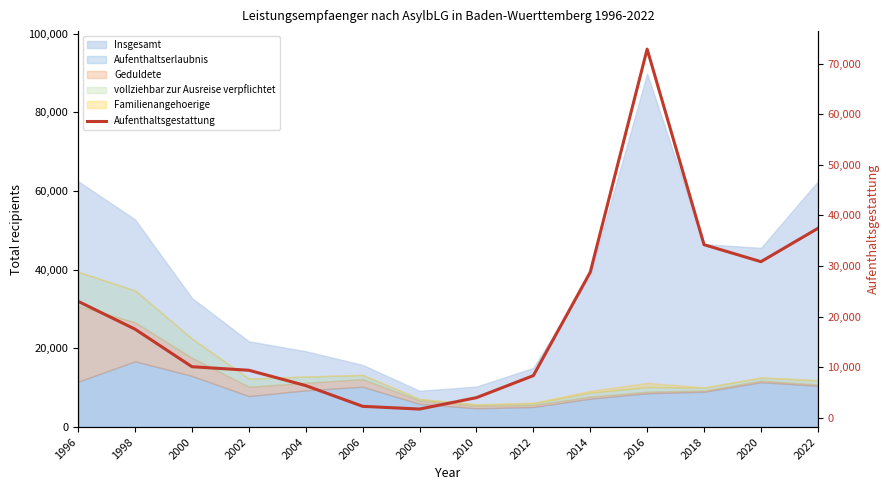

Between 1996 and 2010, which is larger?

1996